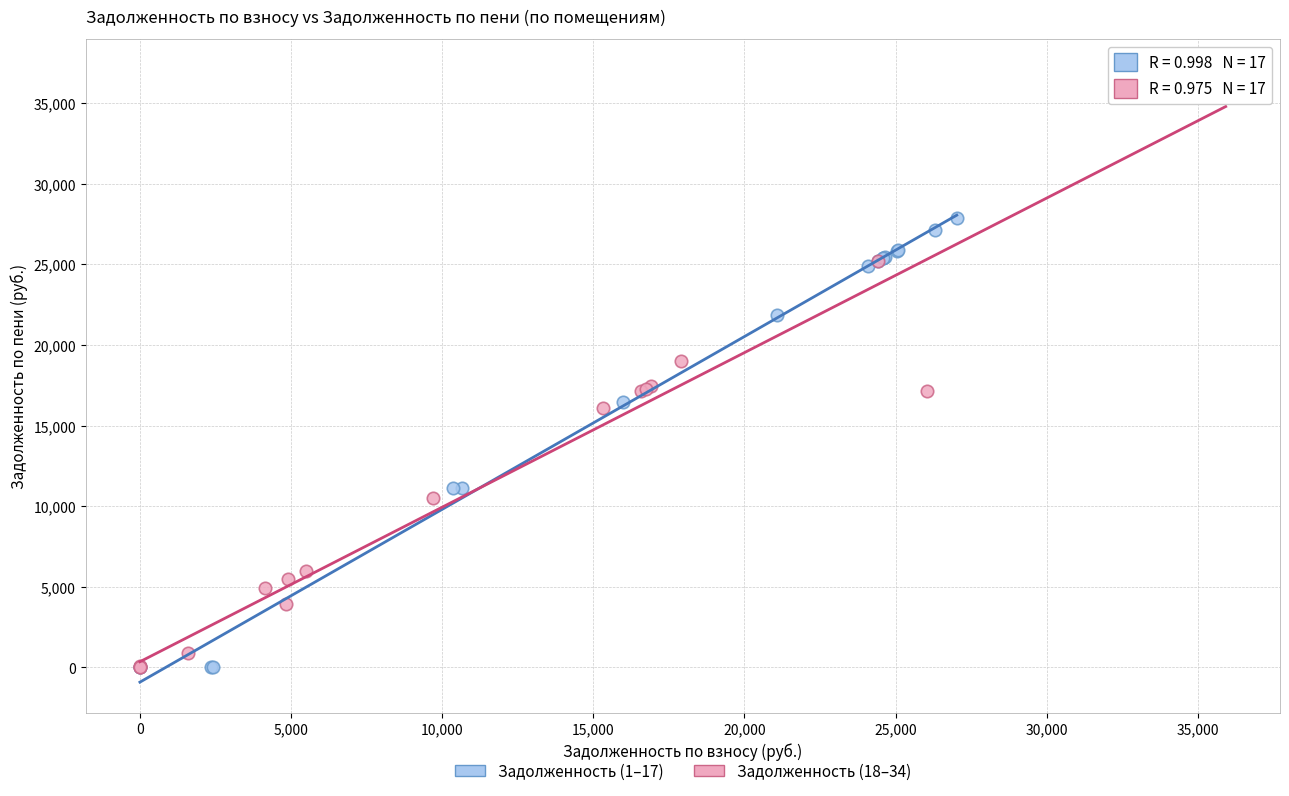

Which series contains the highest Y value?

Задолженность (18–34)